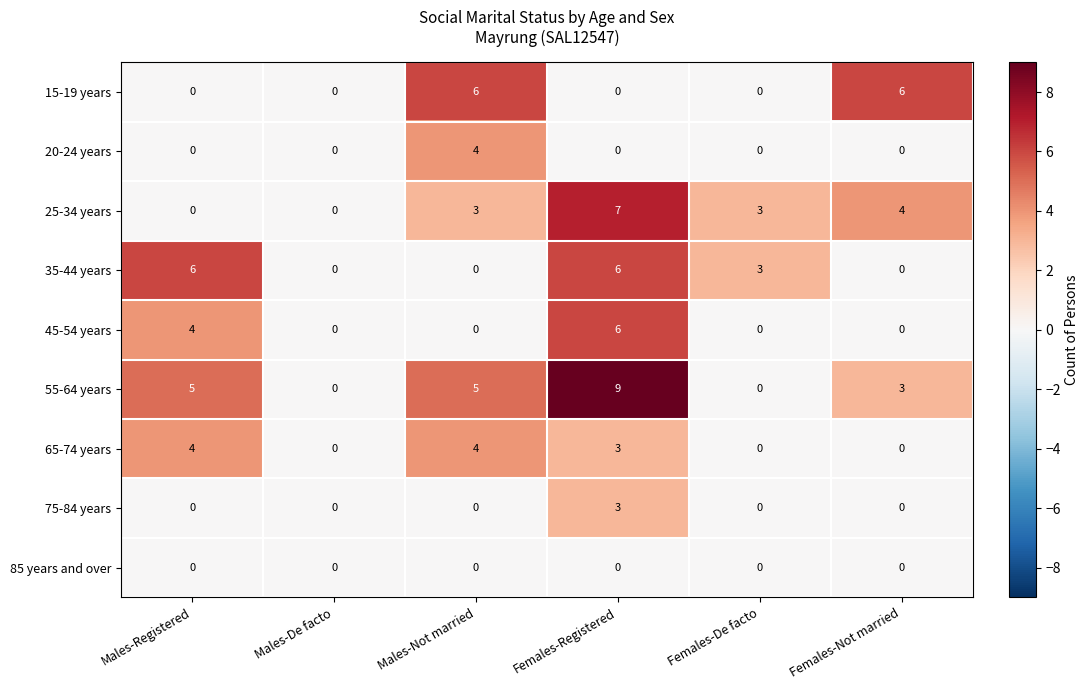

Which series changed the most between Males-Not married and Females-De facto?

15-19 years